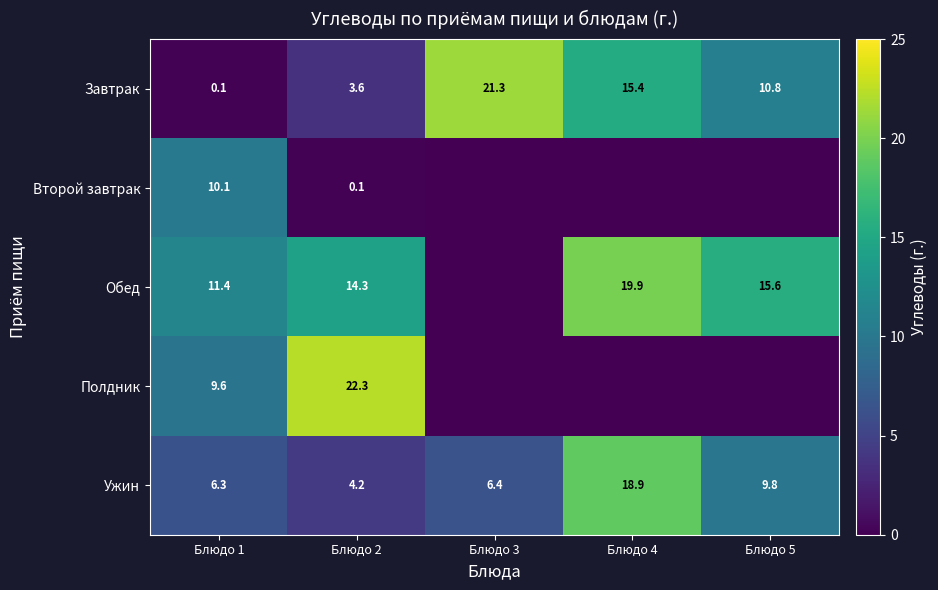

At which category is the sum across all series the highest?

Блюдо 4